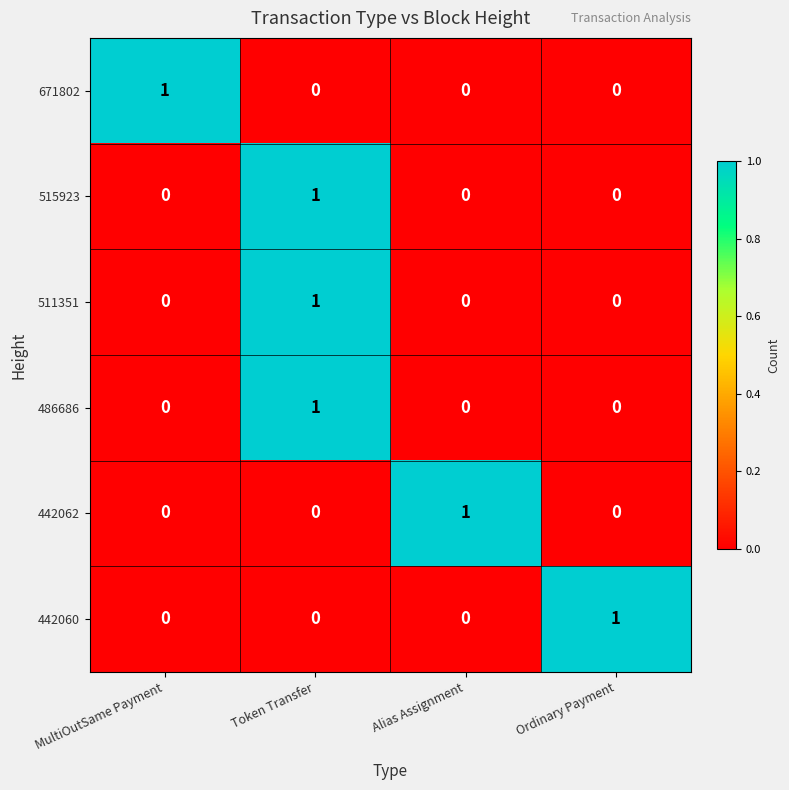

The value of 486686 at Ordinary Payment is 0. True or false?

True